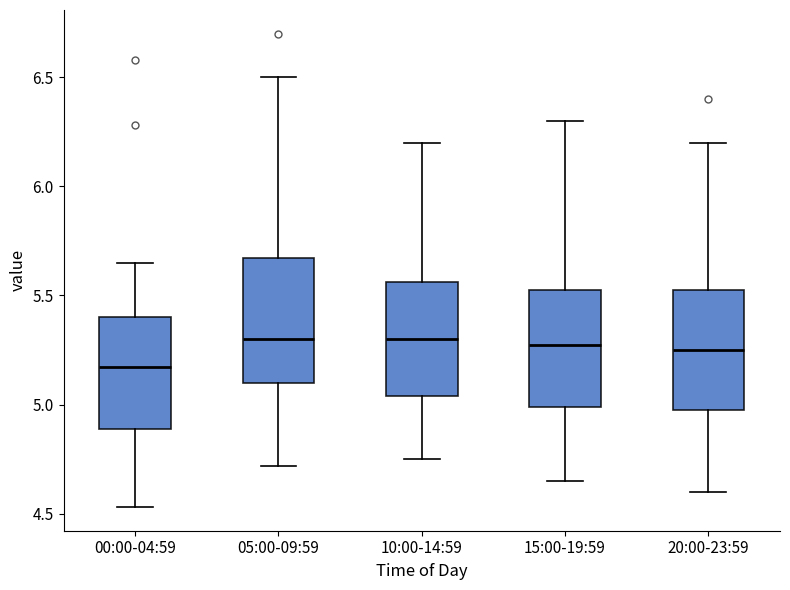

Reading left to right, read every box against the y-axis: the position of its median line, the range the box covers, and the ends of its whiskers. The values are not printed on the chart, so give them approximately, as read against the axis.

00:00-04:59: median 5.15, box 4.90 to 5.40, whiskers 4.55 to 5.65
05:00-09:59: median 5.30, box 5.10 to 5.65, whiskers 4.70 to 6.50
10:00-14:59: median 5.30, box 5.05 to 5.55, whiskers 4.75 to 6.20
15:00-19:59: median 5.30, box 5.00 to 5.55, whiskers 4.65 to 6.30
20:00-23:59: median 5.25, box 5.00 to 5.55, whiskers 4.60 to 6.20